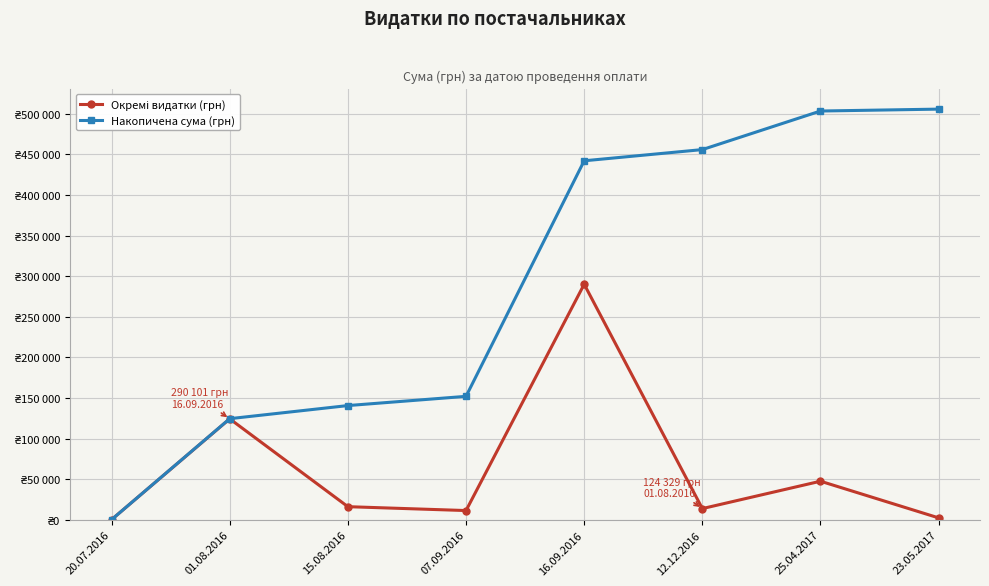

True or false: Окремі видатки (грн) has a value of 13788.0 at 12.12.2016.

True